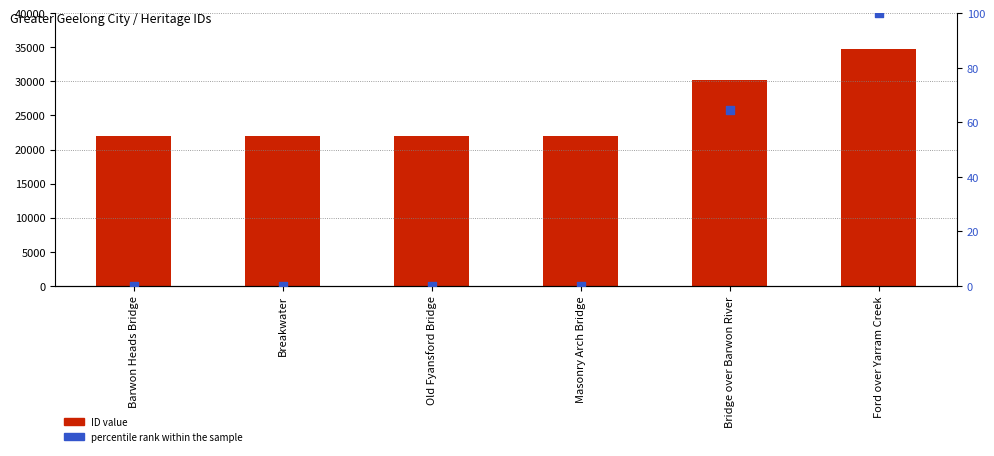

Which series reaches the maximum Y coordinate?

ID